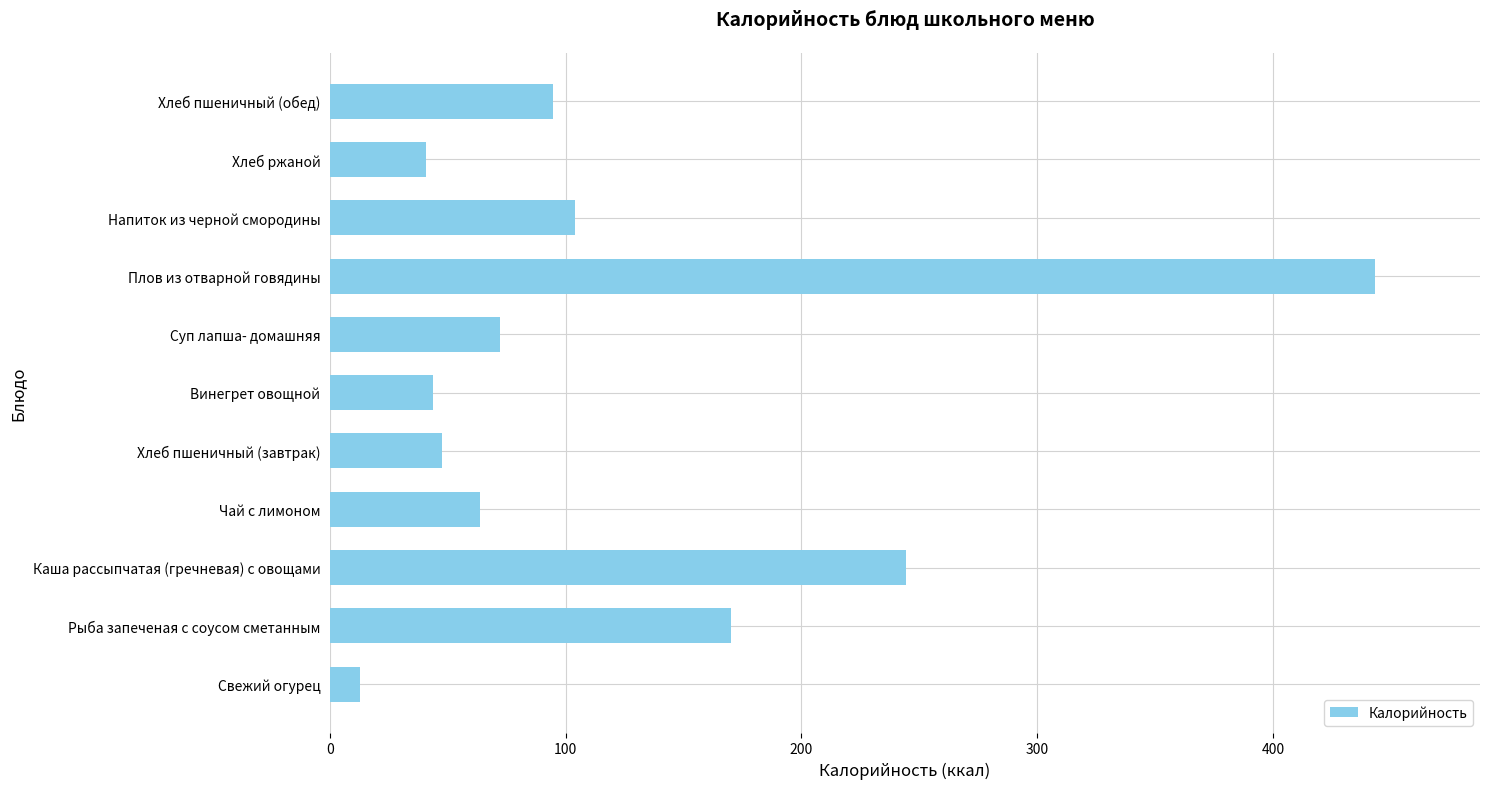

Which label corresponds to the largest value in the chart?

Плов из отварной говядины